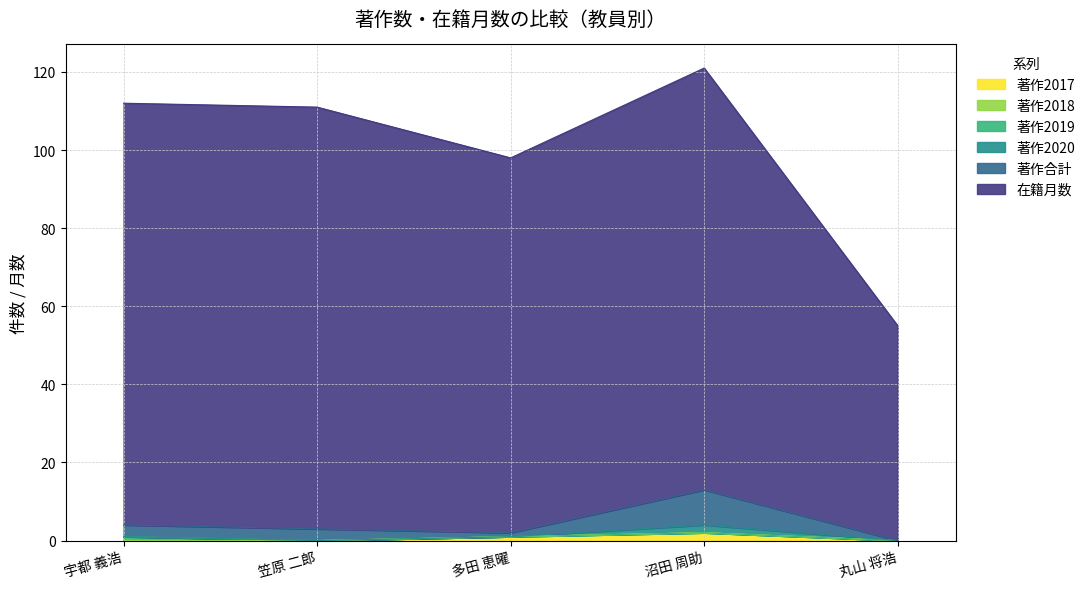

What is the value of the 著作合計 point at the 2nd from the left?

3